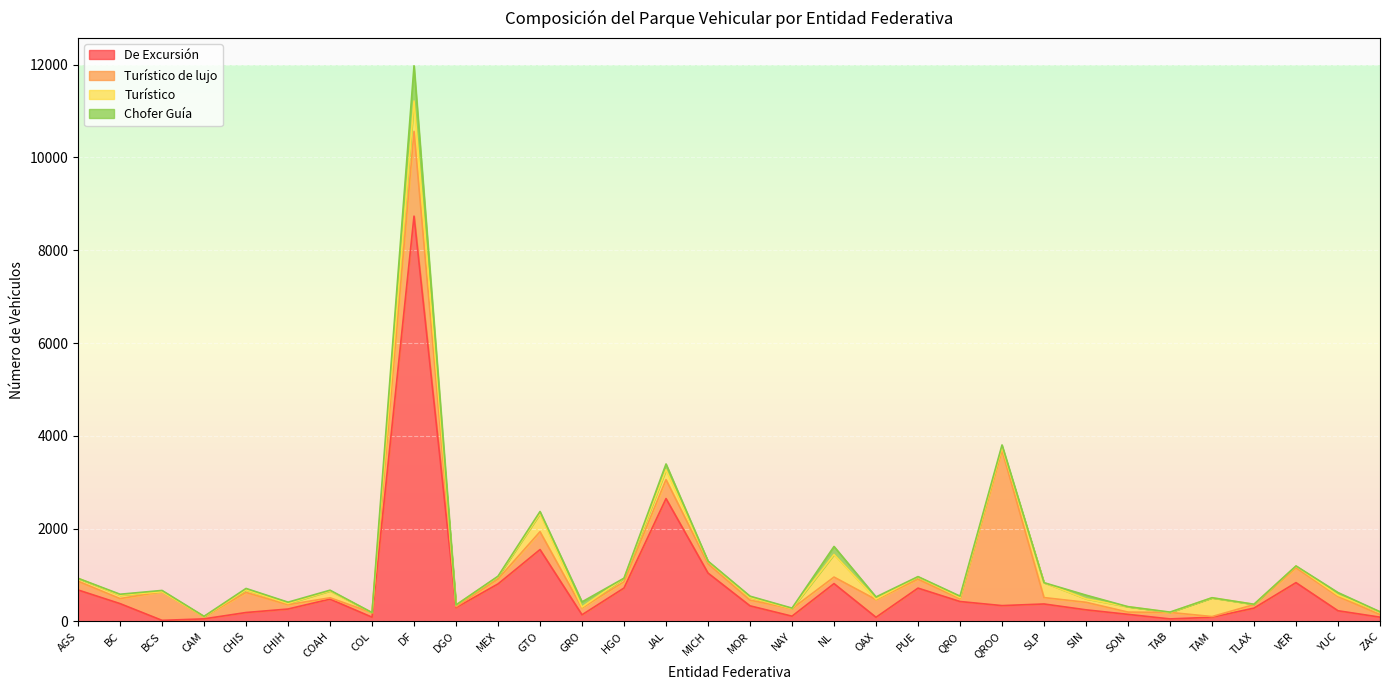

What is the lowest value of the De Excursión series?

22